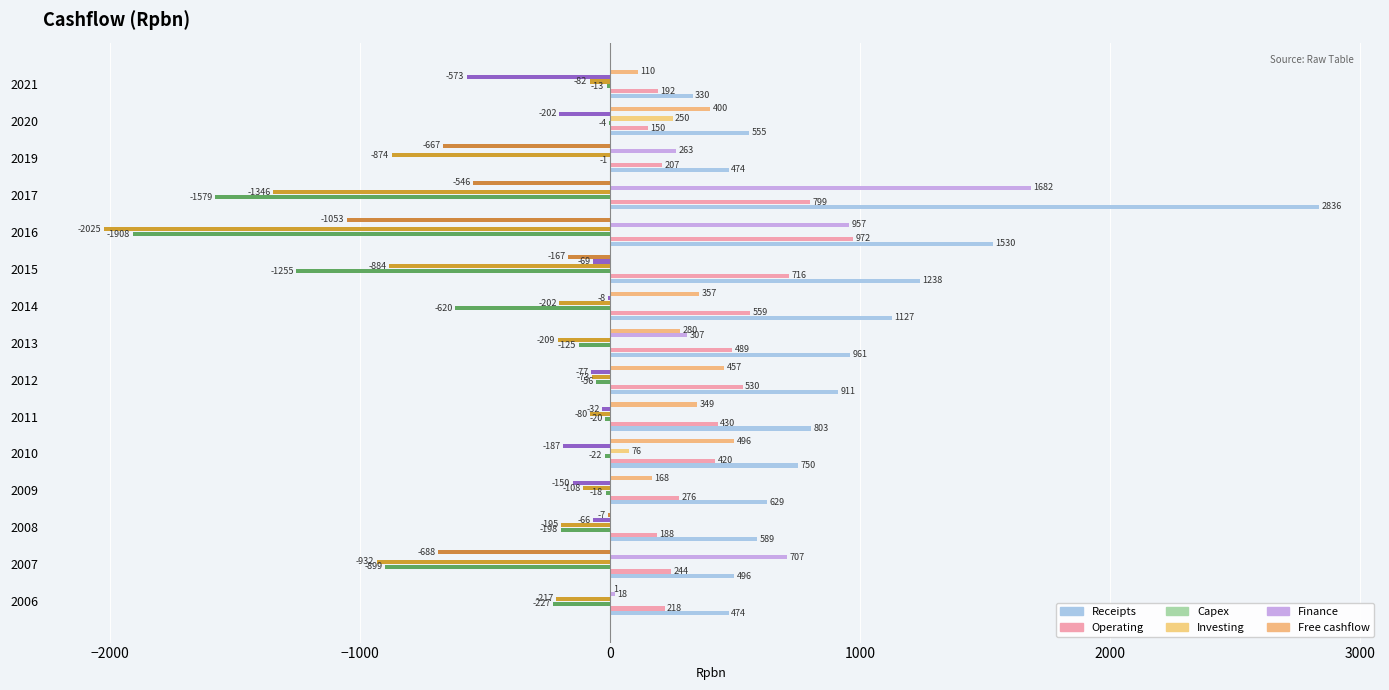

The value of Operating at 2016 is 1368.1. True or false?

False